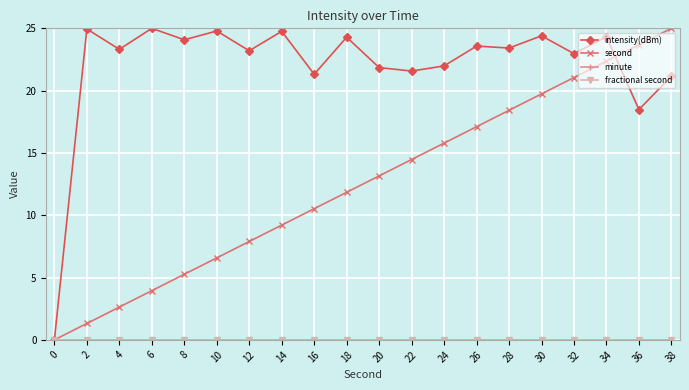

Which series changed the most between 16 and 28?

second